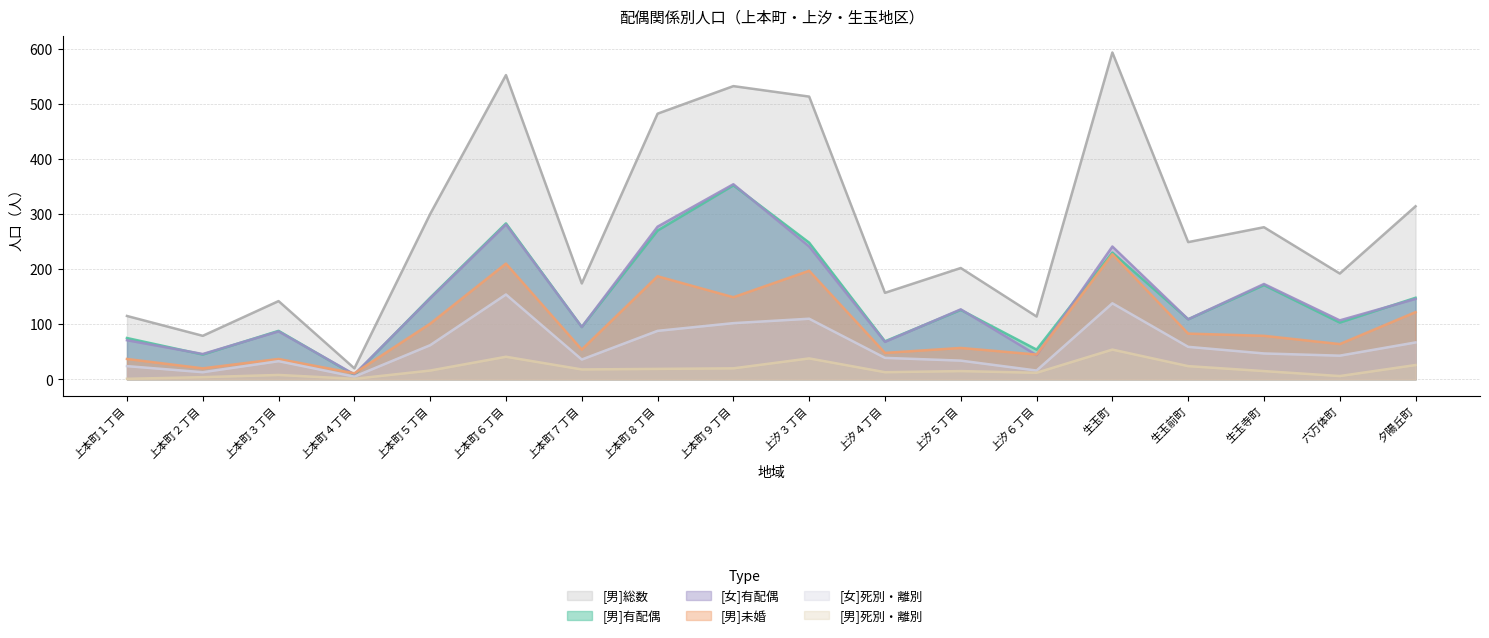

How many values in the [男]総数 series exceed 249?

8